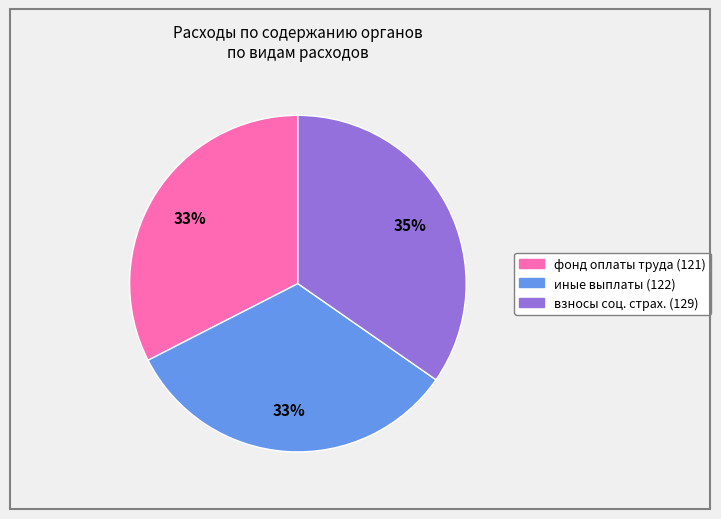

To the nearest percent, what is the average slice percentage?

33%